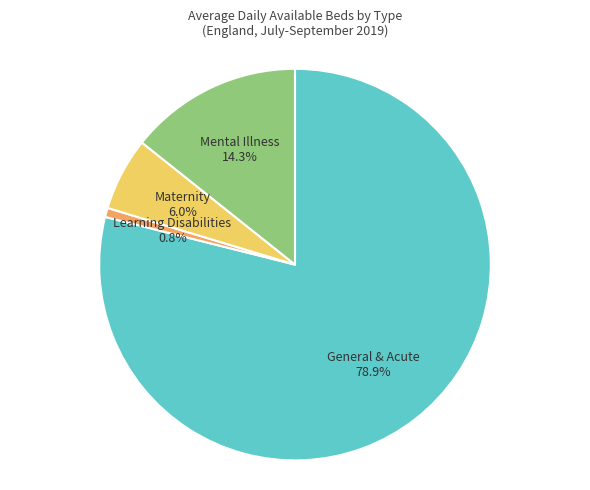

To the nearest percent, what portion does Maternity represent?

6%